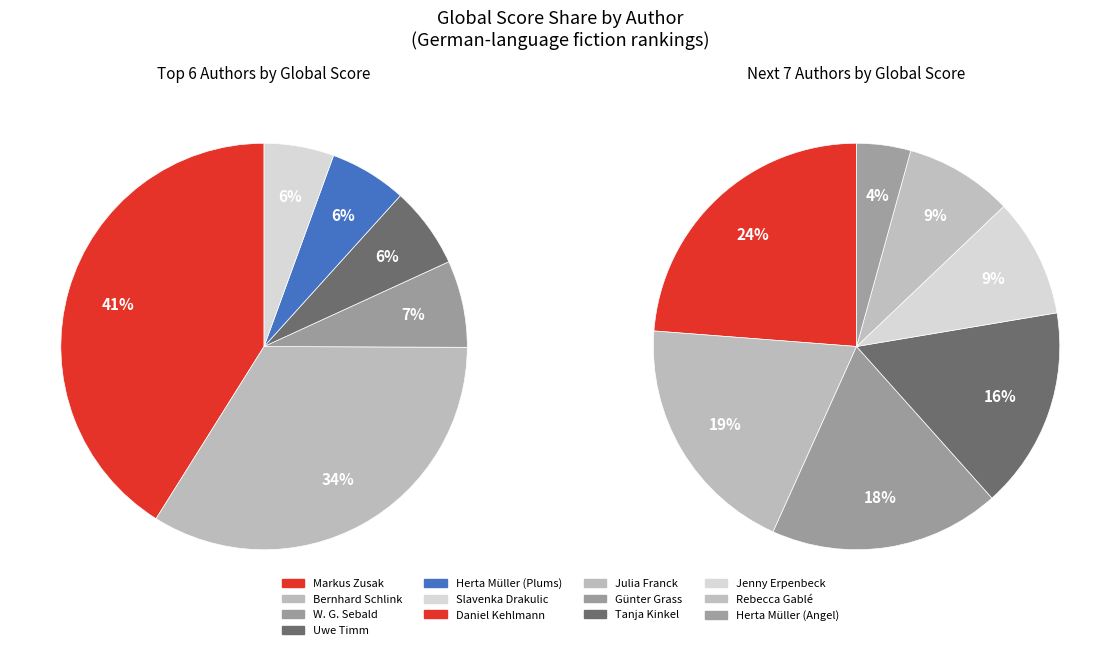

Approximately how many times larger is the value at W. G. Sebald compared to Slavenka Drakulic?

1.2